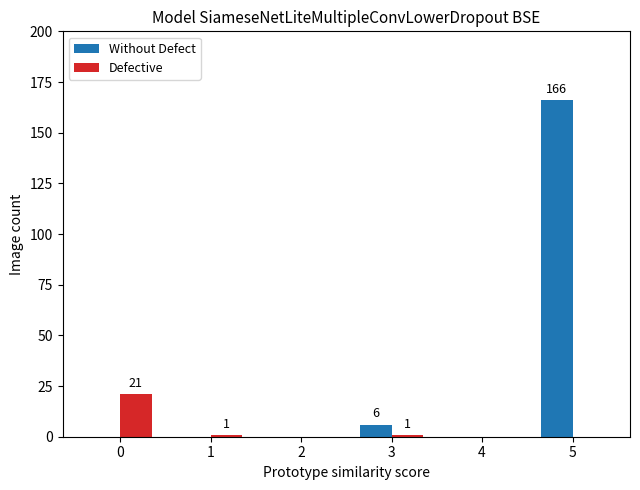

Which series has the largest total across all categories?

Without Defect